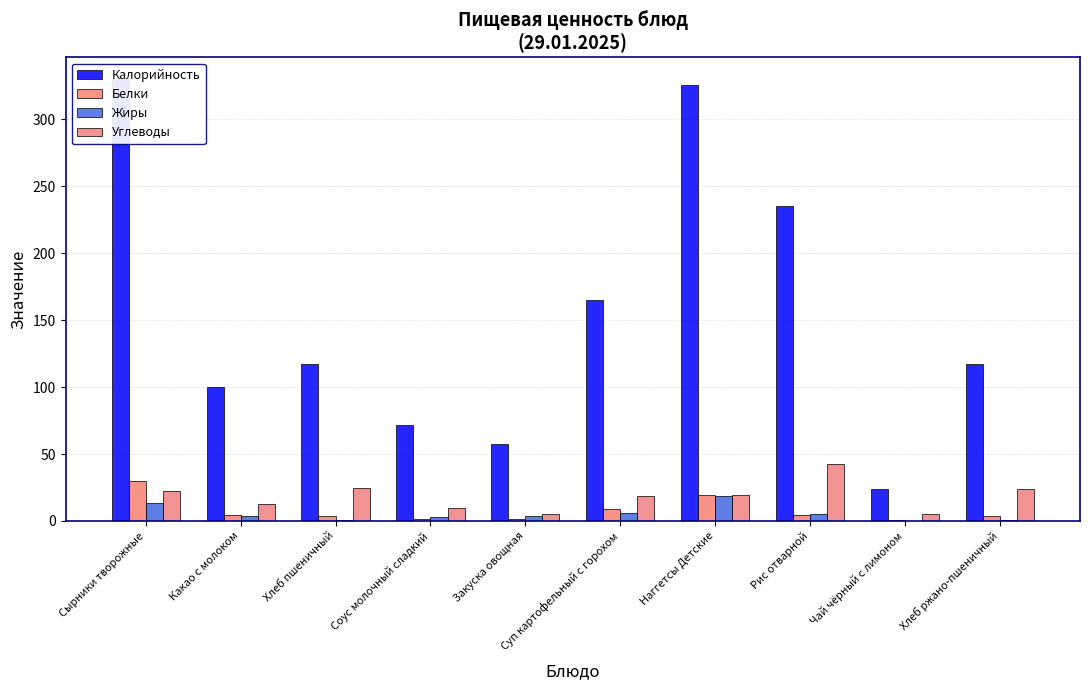

What is the sum of all Жиры values?

54.4